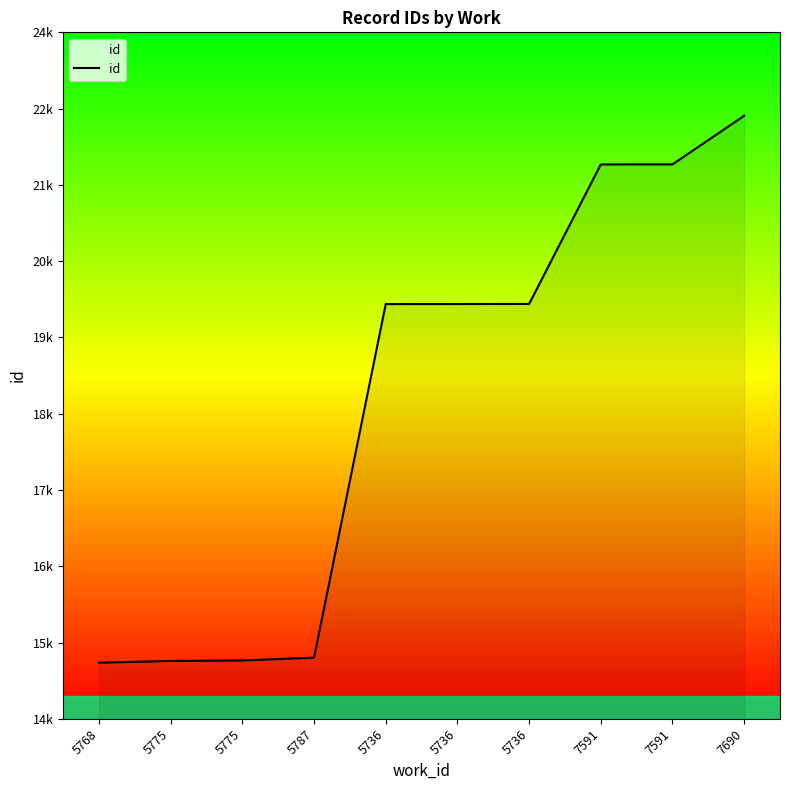

Does the chart have visible grid lines?

No